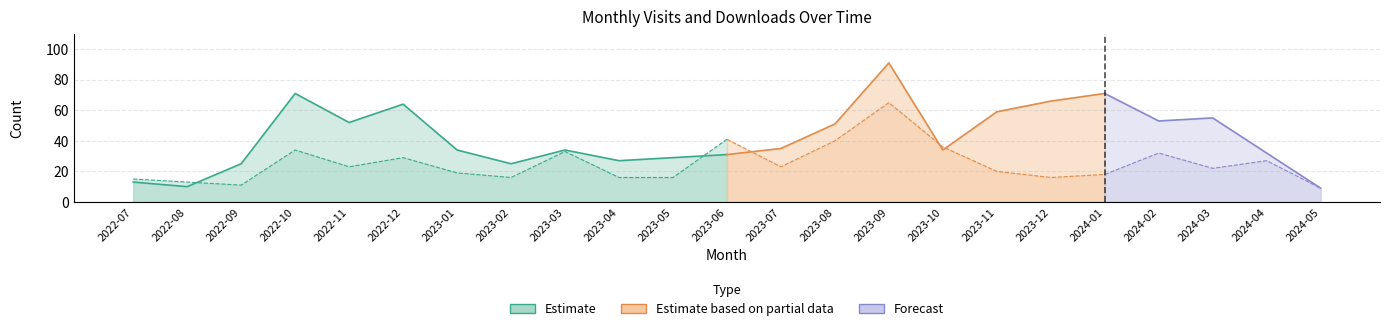

What is the difference between the maximum and minimum values in the monthly_download_resource series?

56